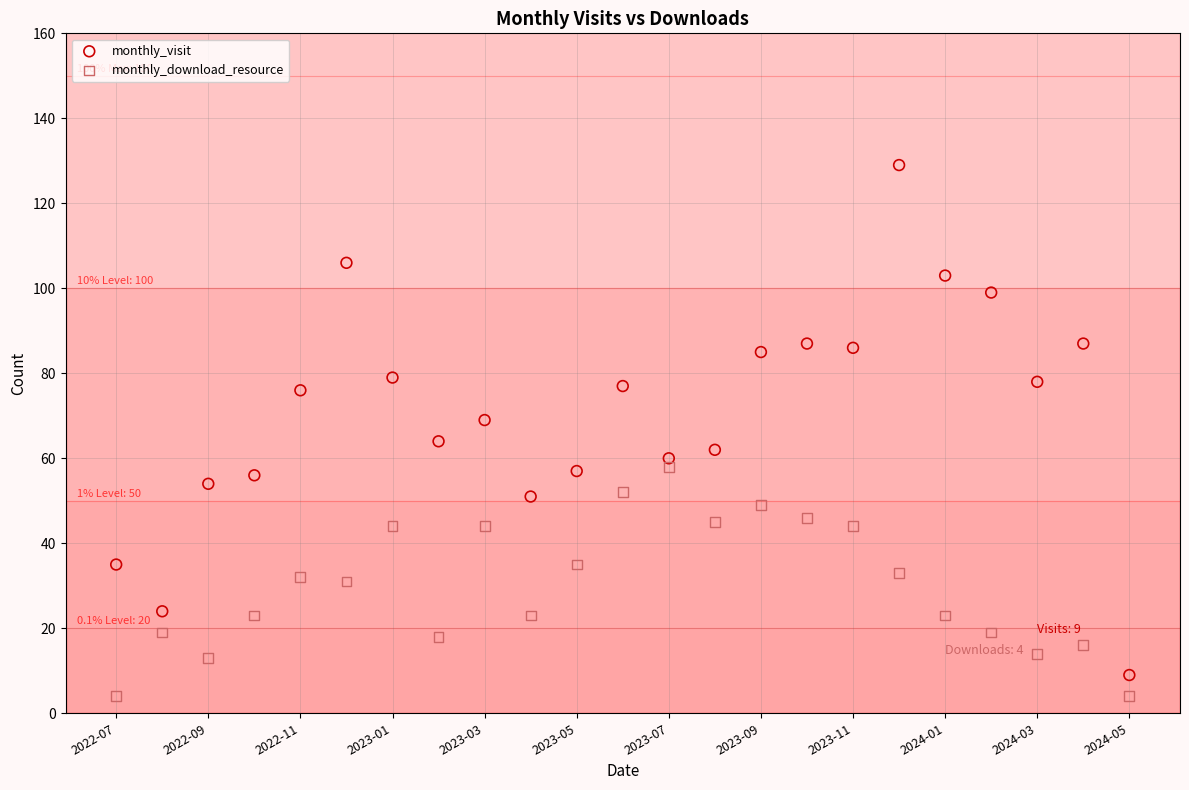

Which series contains the lowest Y value?

monthly_download_resource